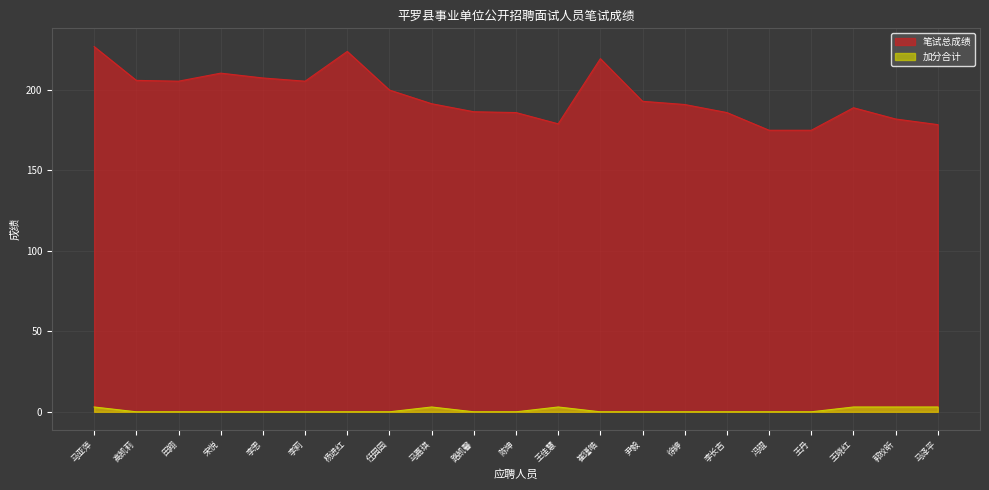

At which label does 加分合计 reach its minimum?

高凯莉